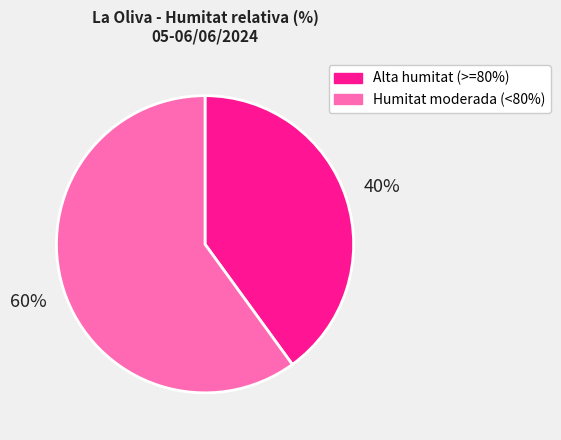

To the nearest percent, what is the average slice percentage?

50%